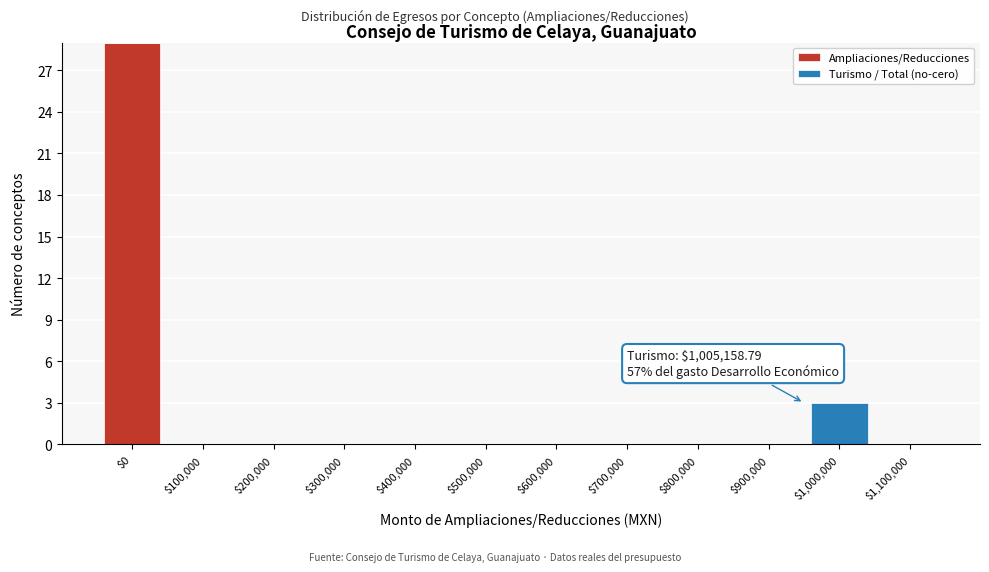

At which category is the sum across all series the highest?

$0